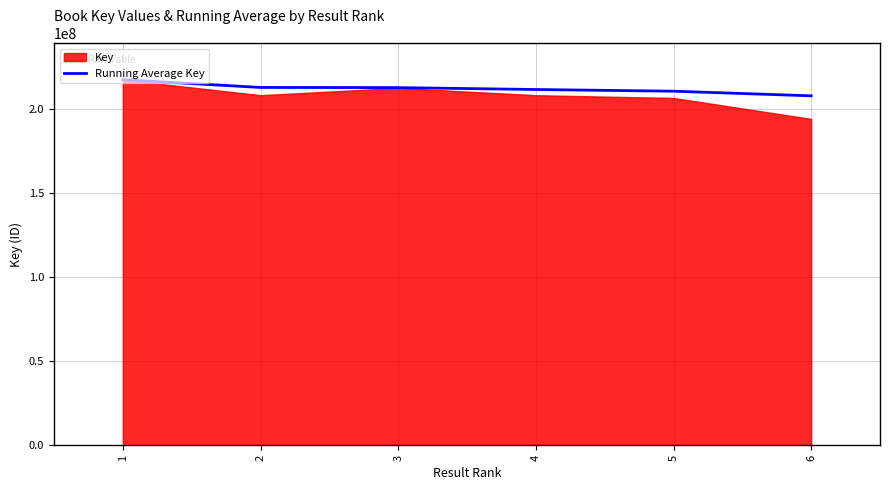

What is the difference between the maximum and second lowest values?

6841304.8